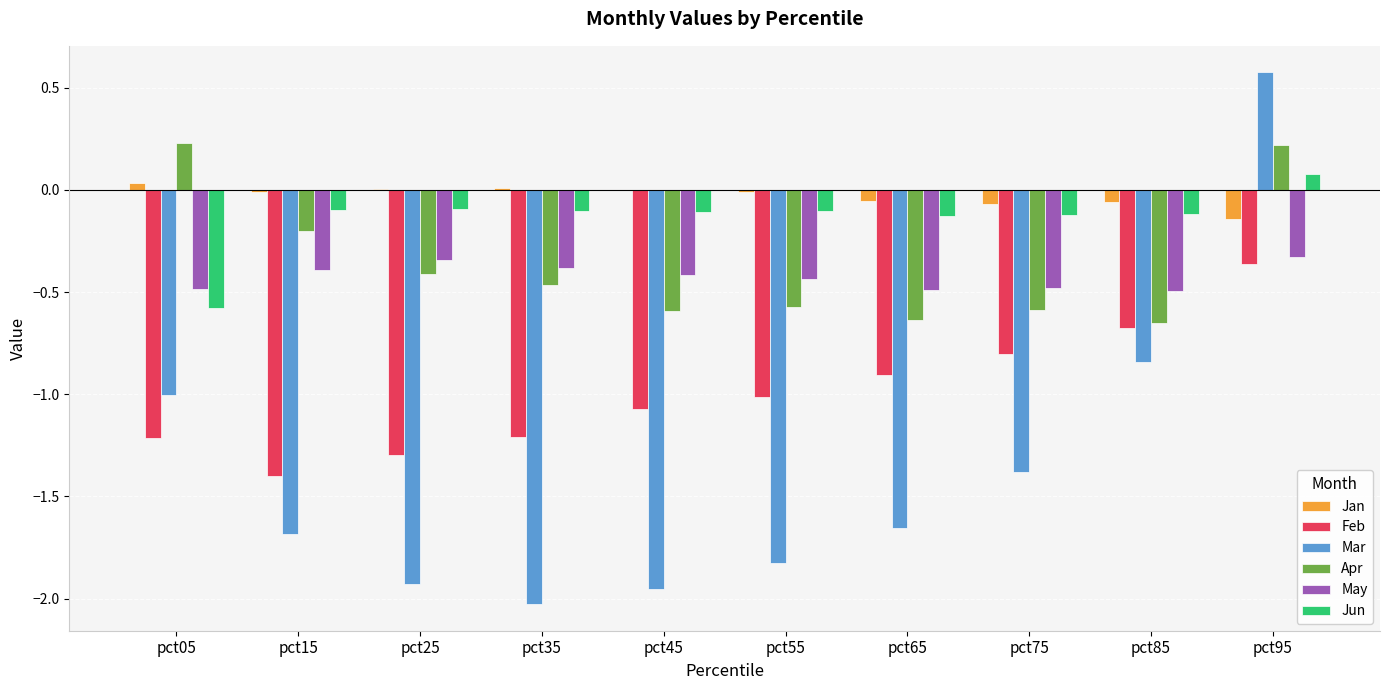

How many groups of bars are there?

10